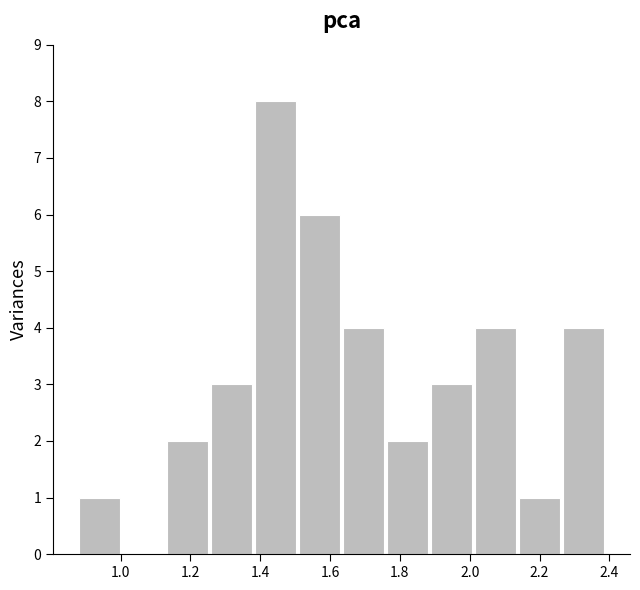

What is the height of the bar covering 1.890 to 2.016 on the x-axis? Neither the bar edges nor the heights are printed on the chart, so give them approximately, as read against the axes.

3